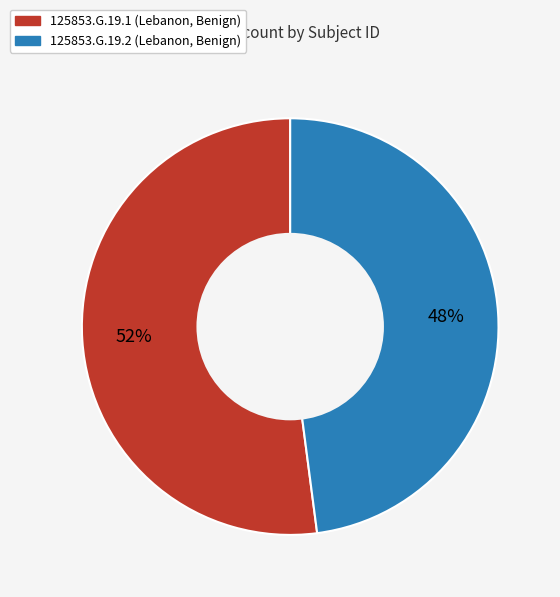

Between 125853.G.19.1 and 125853.G.19.2, which is larger?

125853.G.19.1